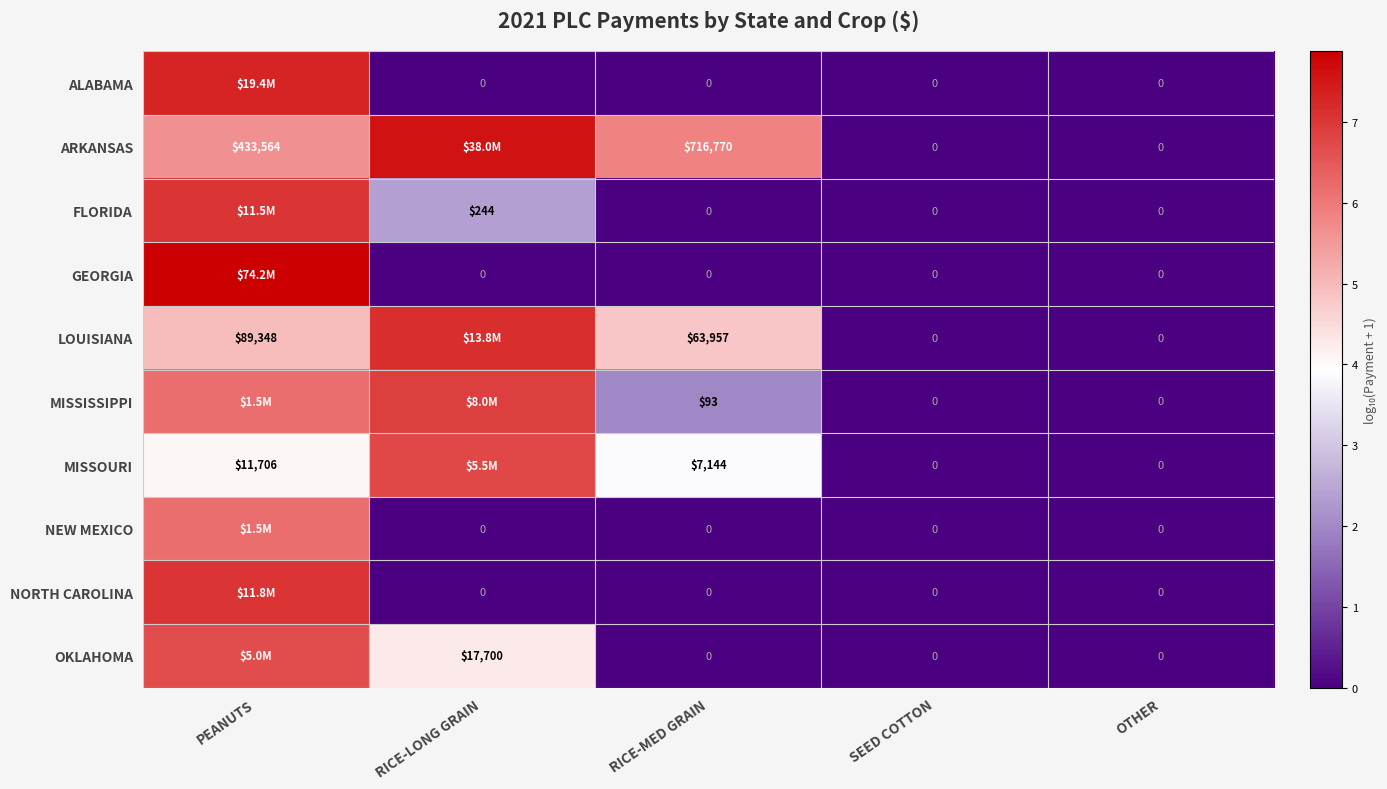

At SEED COTTON, list the series in order from largest to smallest.

ALABAMA, ARKANSAS, FLORIDA, GEORGIA, LOUISIANA, MISSISSIPPI, MISSOURI, NEW MEXICO, NORTH CAROLINA, OKLAHOMA